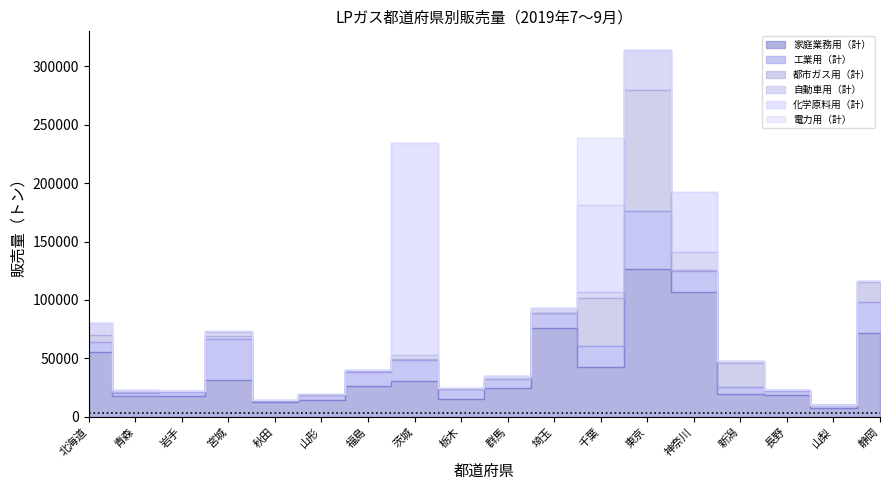

What are all the series names shown in the legend?

家庭業務用（計）, 工業用（計）, 都市ガス用（計）, 自動車用（計）, 化学原料用（計）, 電力用（計）